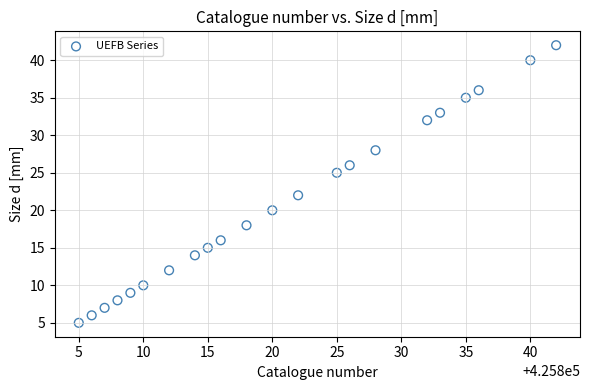

What Y value in the scatter plot is closest to 23?

22